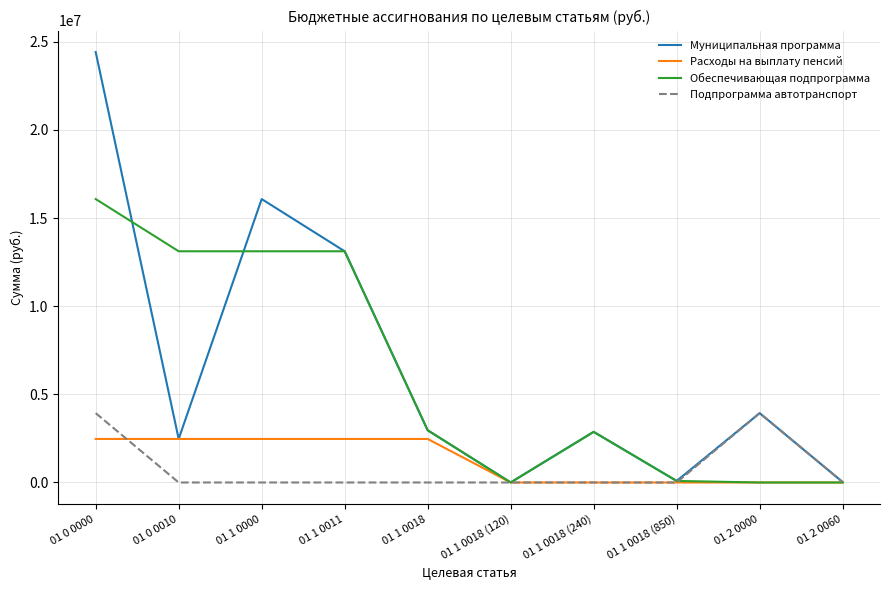

Is the value of Муниципальная программа at 01 1 0011 greater than the value of Подпрограмма автотранспорт at 01 1 0018 (120)?

Yes